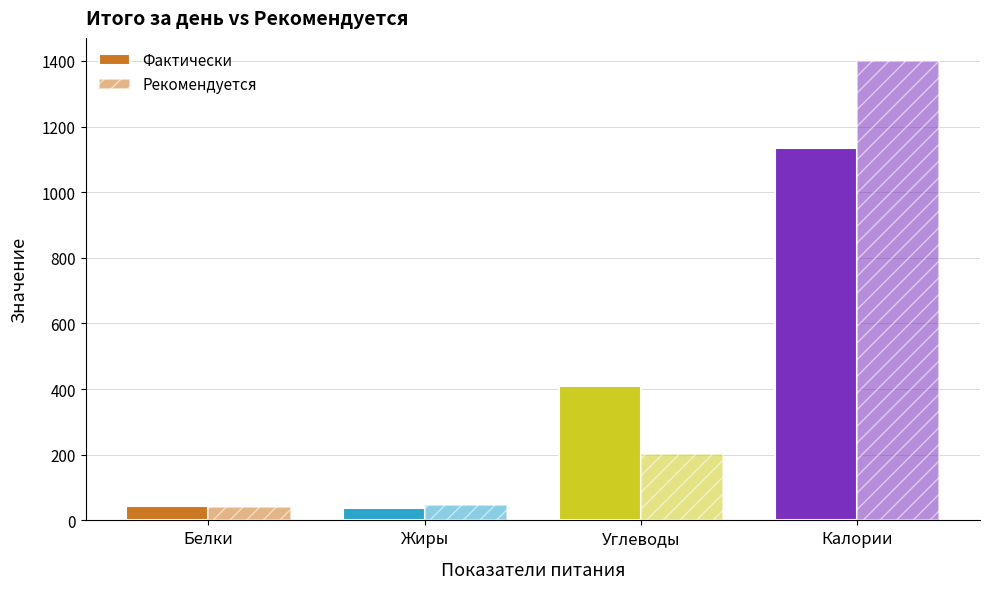

The value of Рекомендуется at Калории is 399.9. True or false?

False